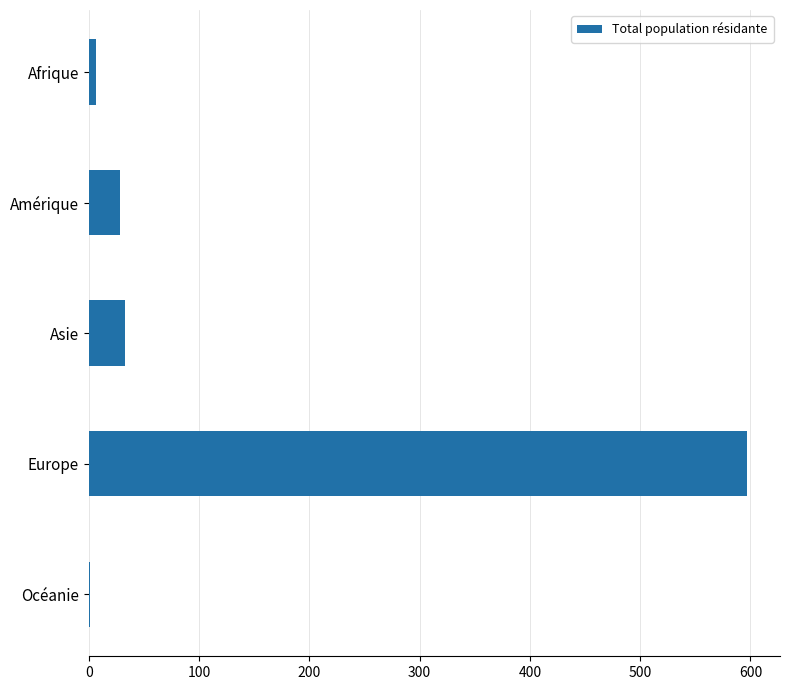

Which category has the highest value across all series?

Europe